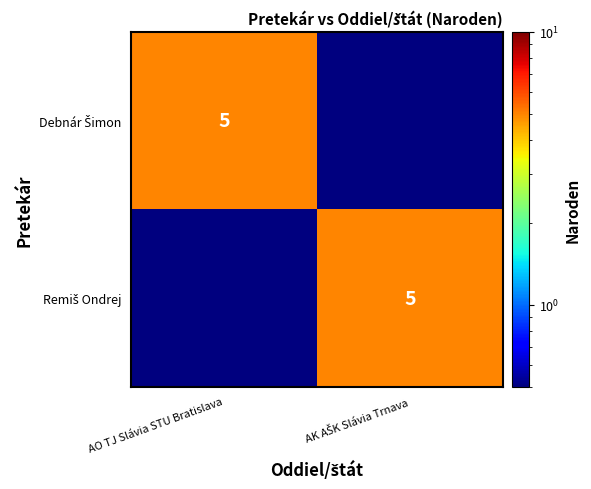

True or false: Debnár Šimon has a value of 2.1 at AO TJ Slávia STU Bratislava.

False